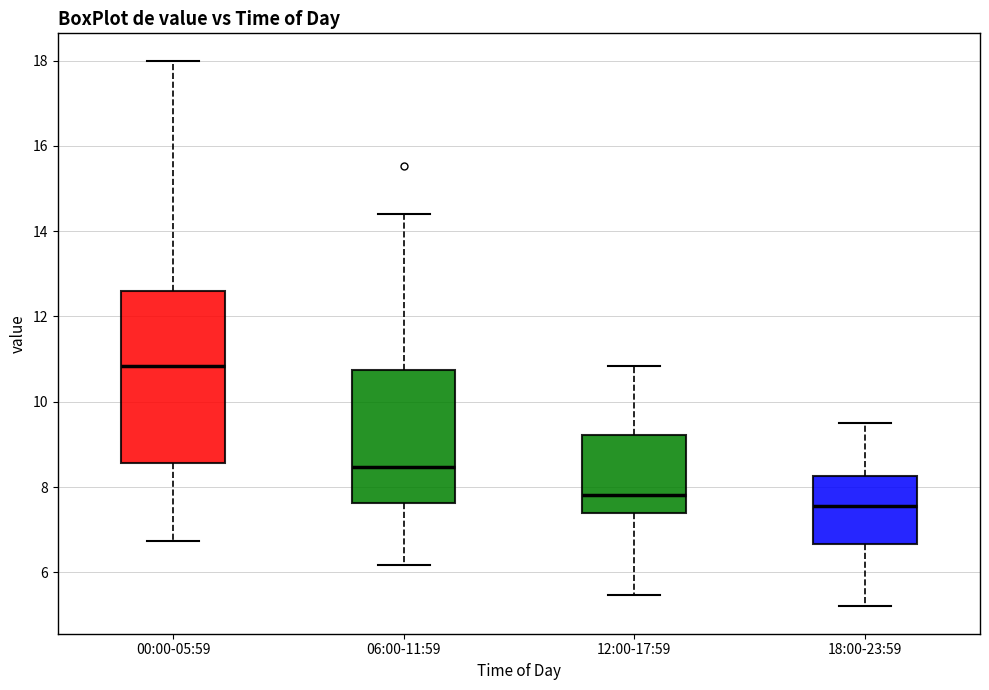

Which box has the lowest median line?

18:00-23:59